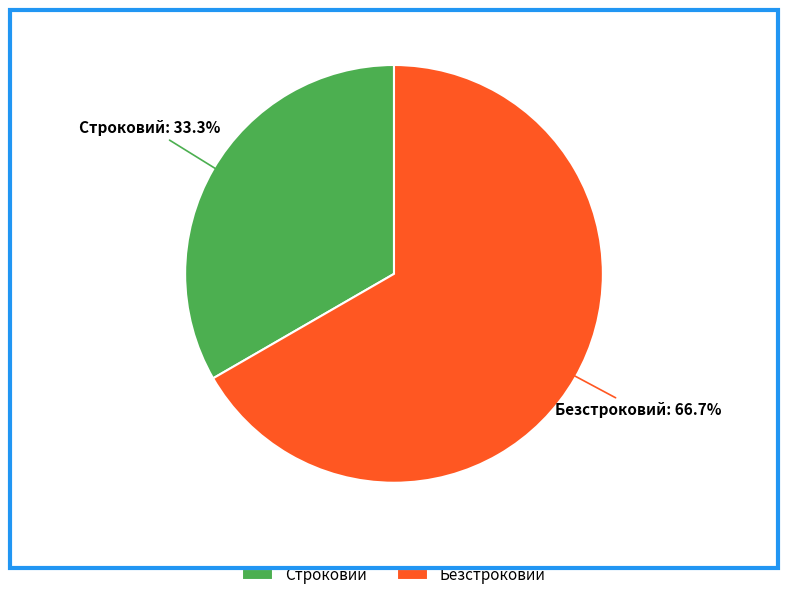

Which slice is the largest?

Безстроковий